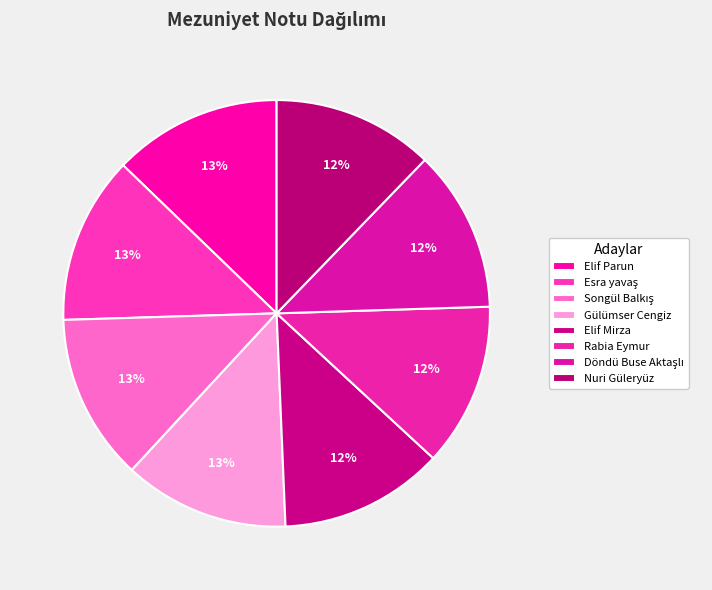

What is the smallest slice in the pie chart?

Nuri Güleryüz